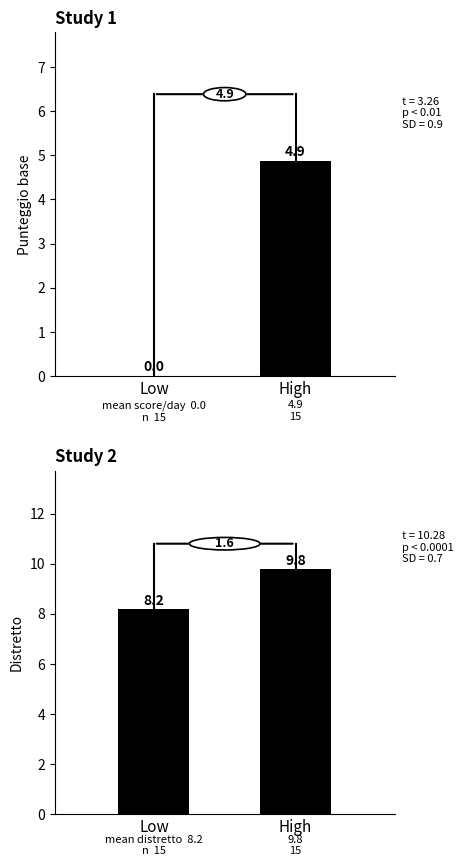

Is it true that Punteggio base equals 4.9 at High?

True